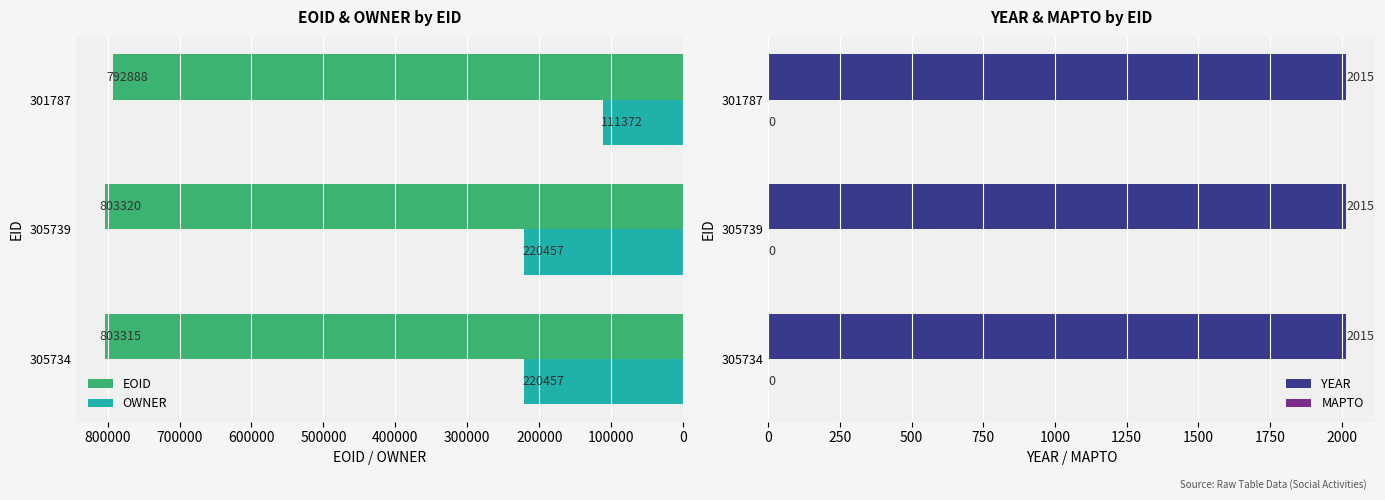

List the series in order of their peak value, lowest first.

YEAR, MAPTO, OWNER, EOID